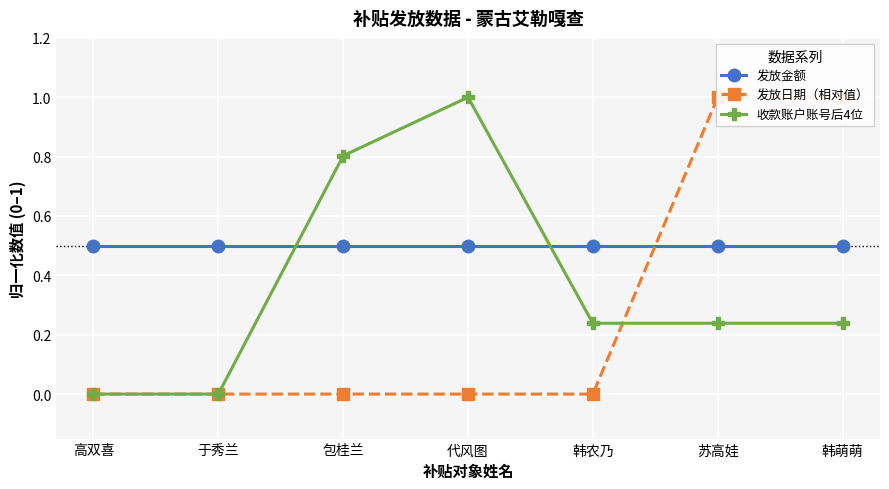

Which label corresponds to the smallest value in the chart?

高双喜